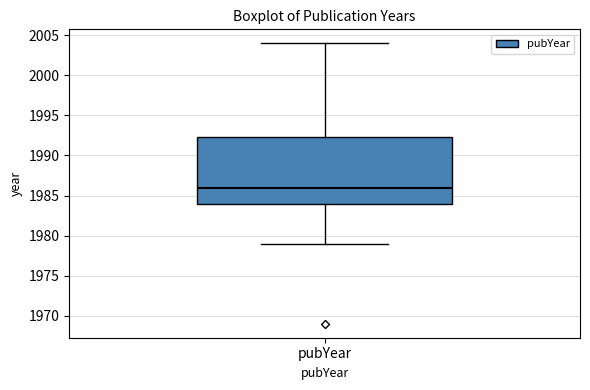

Read this box plot against the y-axis: the position of the median line, the range covered by the box, and the ends of both whiskers. The values are not printed on the chart, so give them approximately, as read against the axis.

median 1986.0, box 1984.0 to 1992.5, whiskers 1979.0 to 2004.0